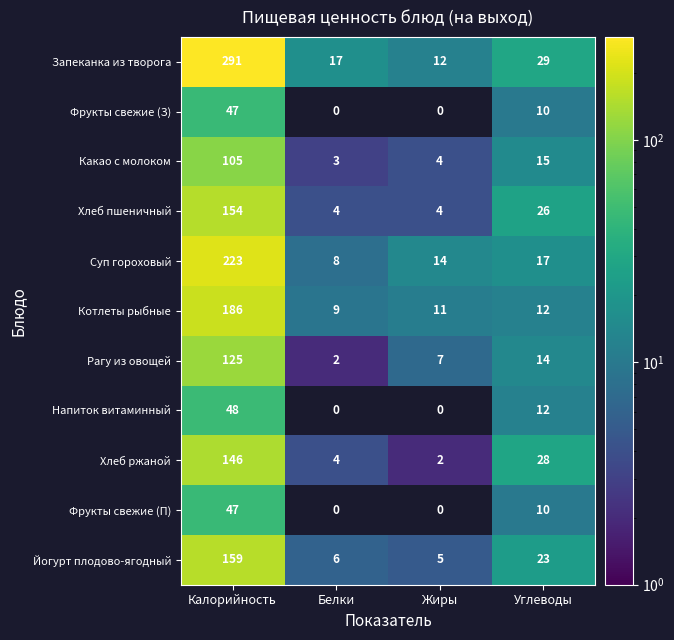

Which category has the highest value in the Йогурт плодово-ягодный series?

Калорийность